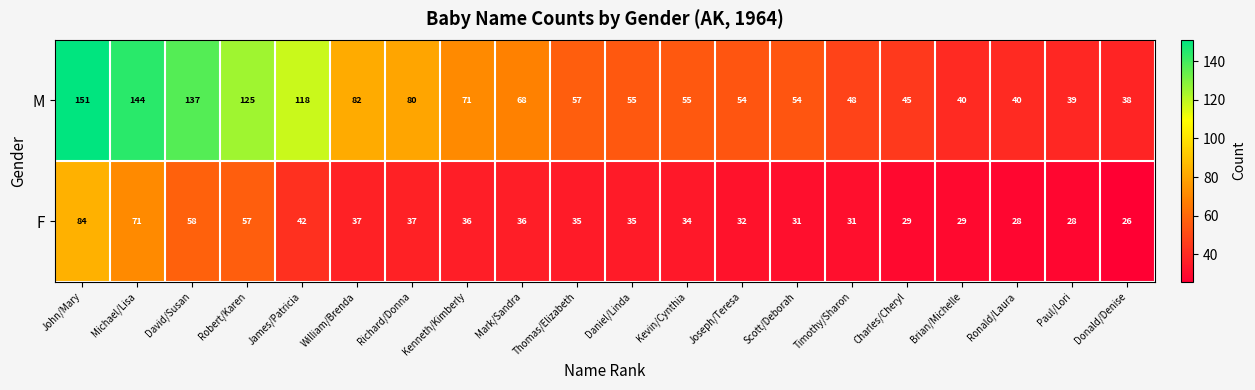

At which label does M first exceed 57?

John/Mary